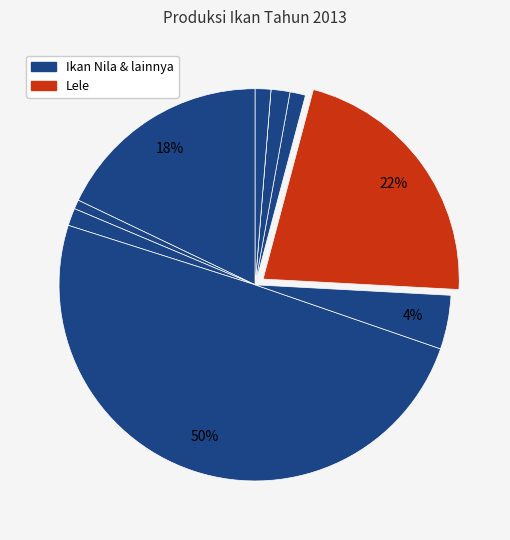

Which slice is the largest?

Ikan Nila